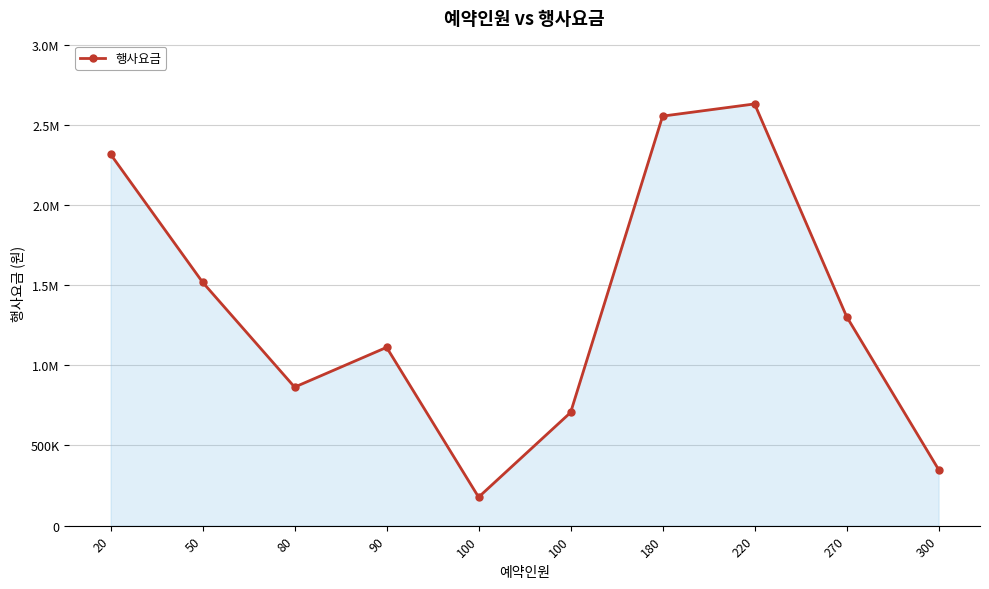

Reading left to right, list all the values displayed in this chart.

2316000	1518000	864000	1112000	178000	706000	2554000	2630000	1304000	350000